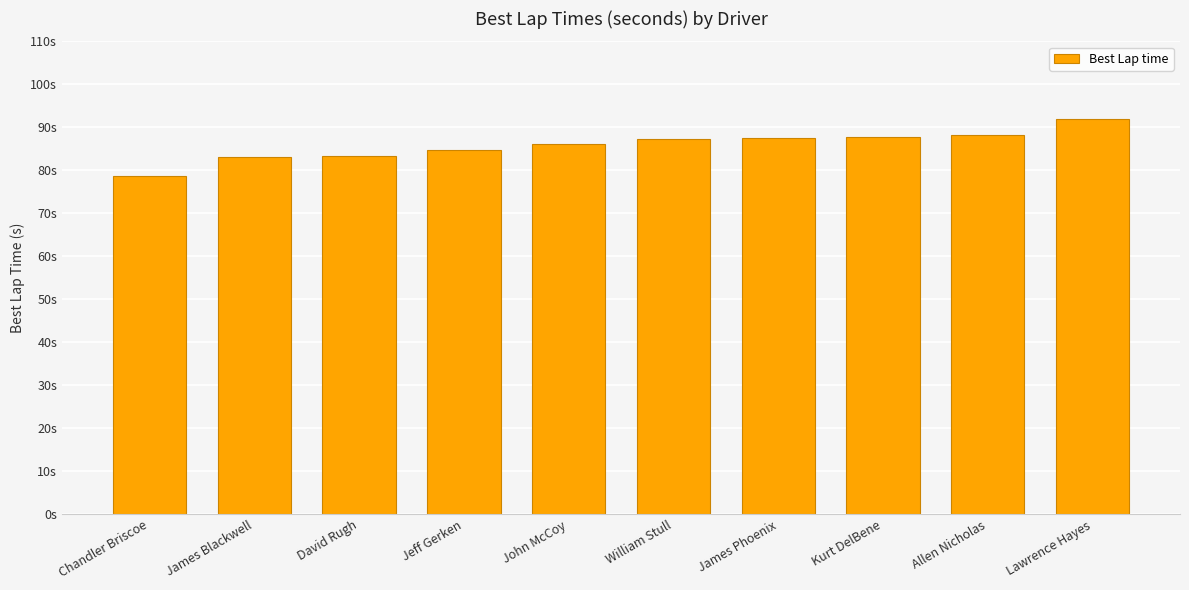

Does the chart contain any negative values?

No